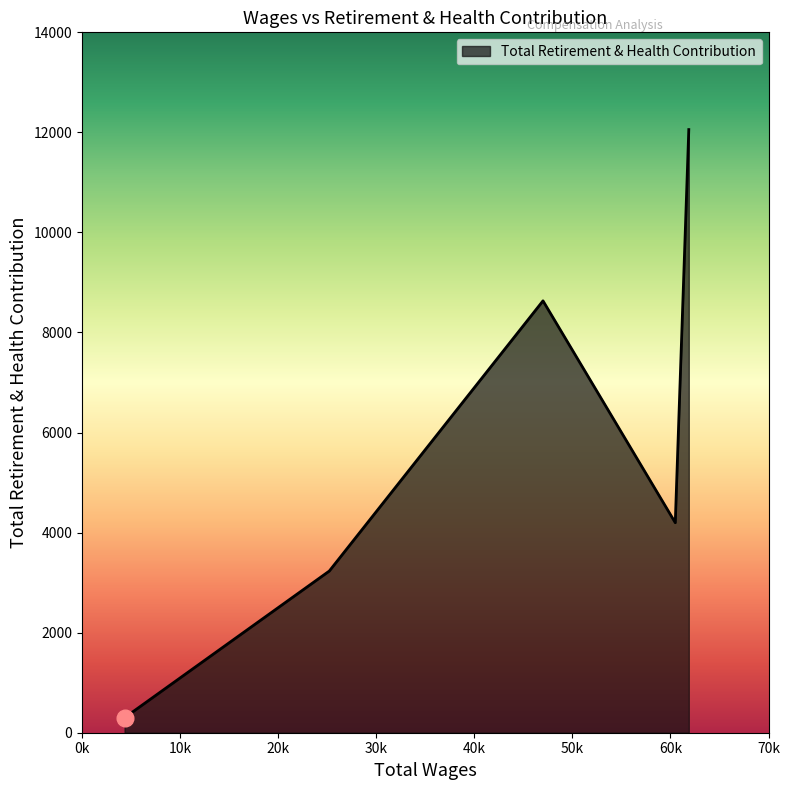

What is the average value?

5684